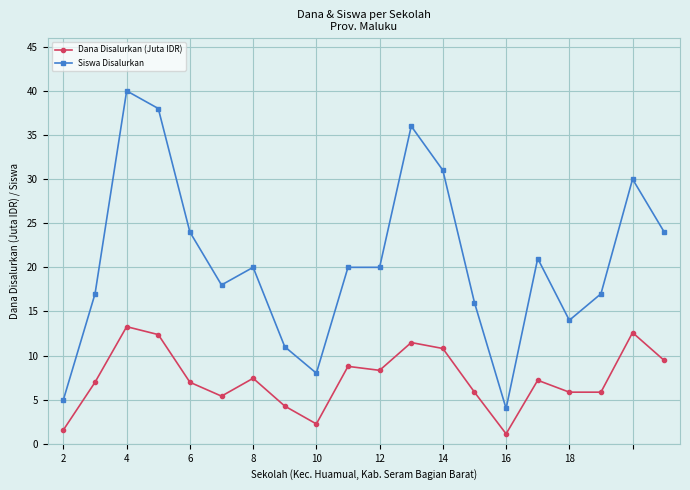

At how many categories does at least one series exceed 33?

3